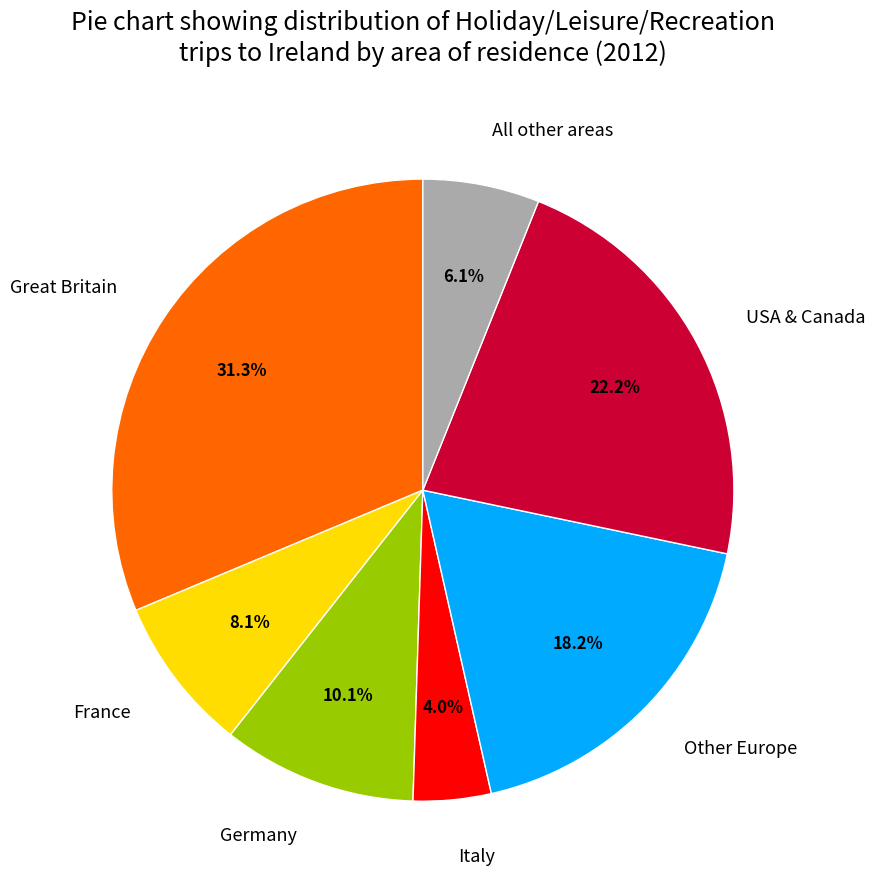

Which category has the biggest portion of the pie?

Great Britain